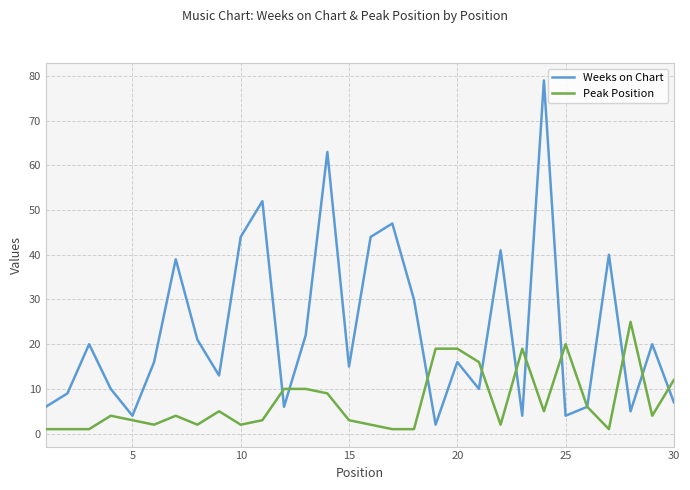

Which series has the widest spread of values?

Weeks on Chart